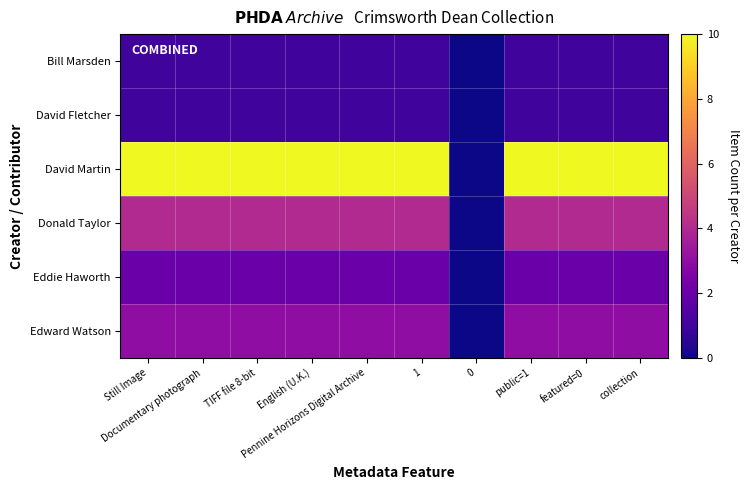

Rank the series at Still Image from lowest to highest value.

Bill Marsden, David Fletcher, Eddie Haworth, Edward Watson, Donald Taylor, David Martin